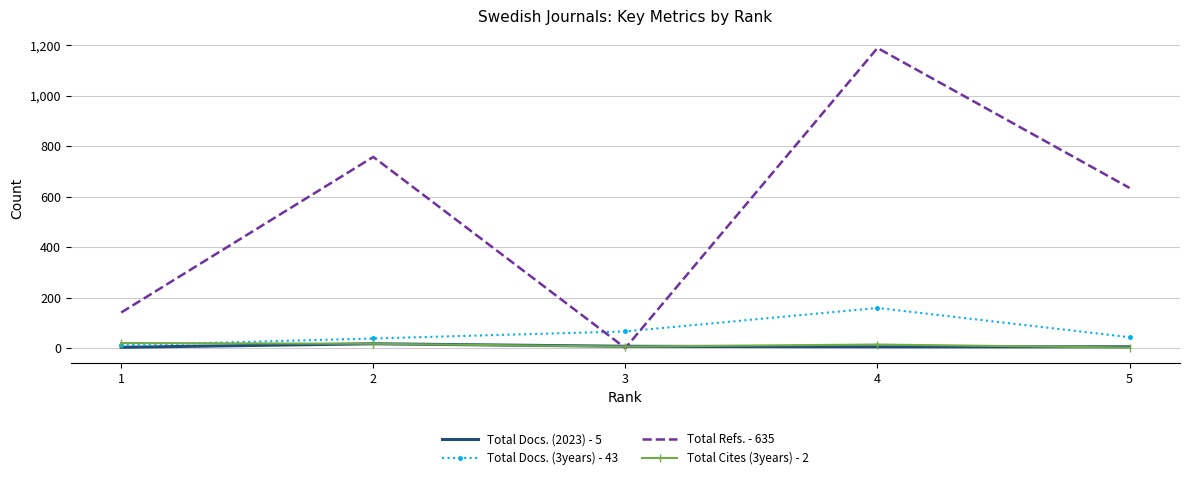

After their last crossing, which series has the higher values: Total Docs. (2023) - 5 or Total Refs. - 635?

Total Refs. - 635